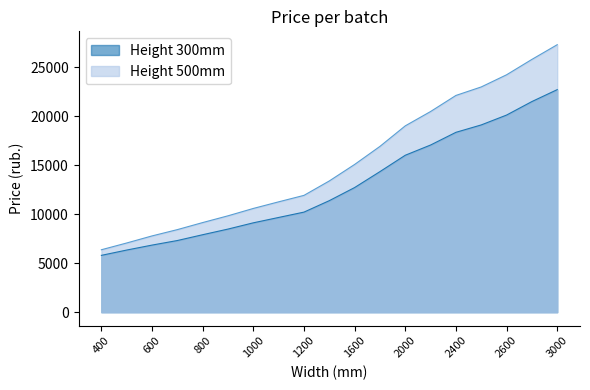

What is the difference between the highest and lowest values at 3000?

4585